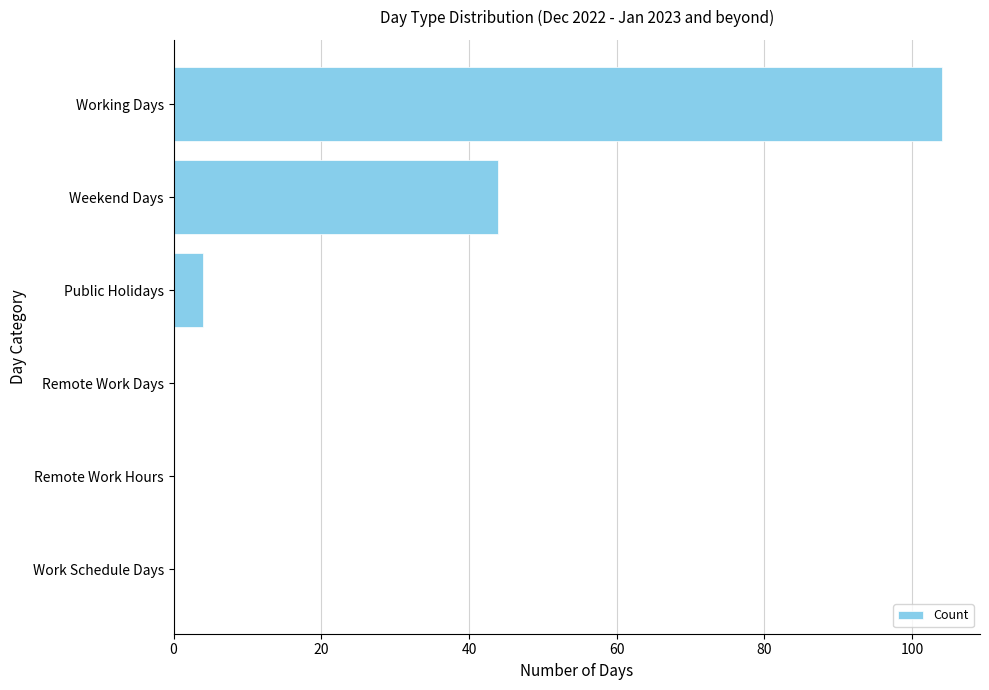

What is the sum of the values at Work Schedule Days and Public Holidays?

4